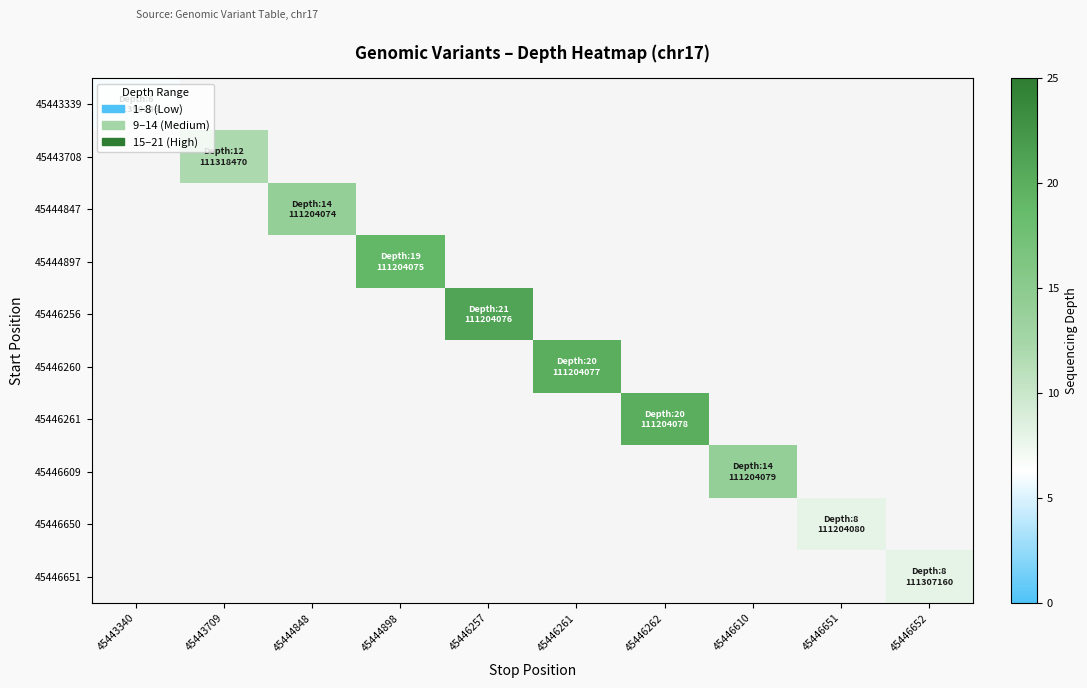

Count the number of categories in the chart.

10